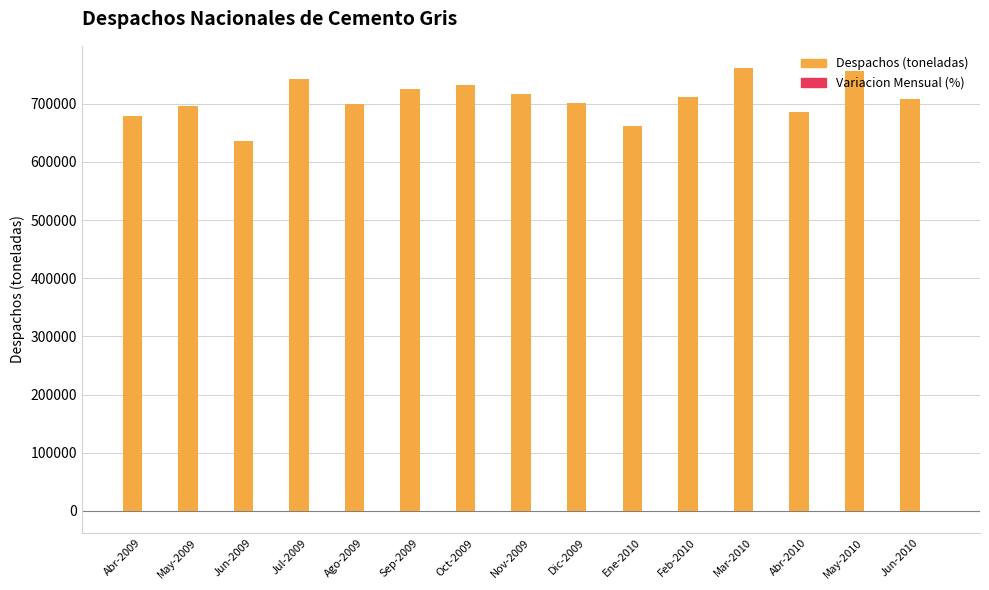

What is the maximum value for Despachos (toneladas)?

761517.2